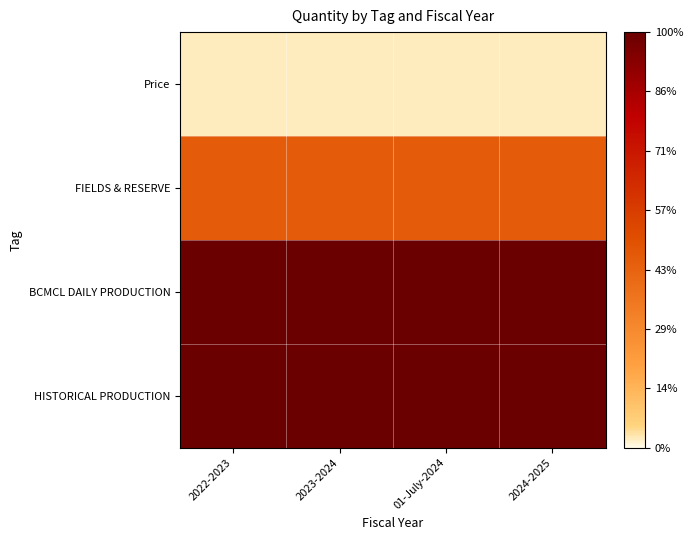

At how many categories does at least one series exceed 0?

4